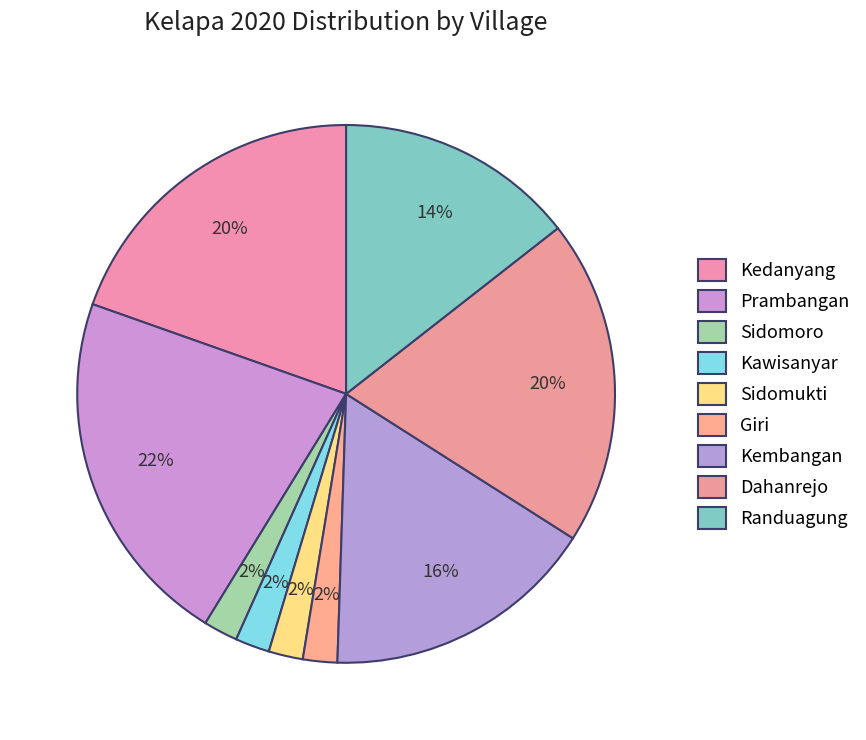

To the nearest percent, what is the difference between the largest and smallest slice percentages?

20%